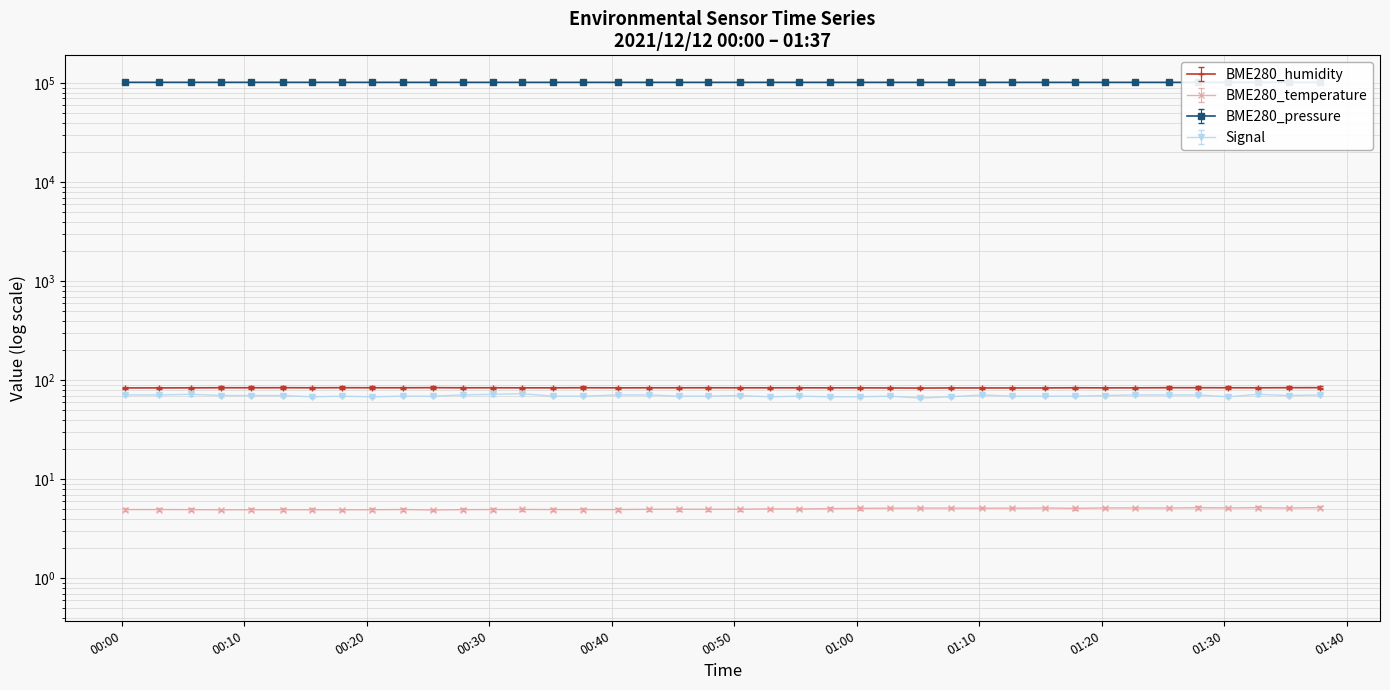

Reading left to right, extract all data points from this chart.

BME280_humidity: 2021/12/12 00:00:16=83.6	2021/12/12 00:03:01=83.7	2021/12/12 00:05:41=83.7	2021/12/12 00:08:07=83.9	2021/12/12 00:10:35=83.9	2021/12/12 00:13:08=83.9	2021/12/12 00:15:33=83.8	2021/12/12 00:18:00=84.0	2021/12/12 00:20:27=83.9	2021/12/12 00:22:59=83.8	2021/12/12 00:25:26=84.0	2021/12/12 00:27:51=83.8	2021/12/12 00:30:17=83.8	2021/12/12 00:32:42=83.7	2021/12/12 00:35:12=83.8	2021/12/12 00:37:38=83.9	2021/12/12 00:40:32=83.7	2021/12/12 00:43:01=83.8	2021/12/12 00:45:27=83.8	2021/12/12 00:47:53=83.9	2021/12/12 00:50:27=83.8	2021/12/12 00:52:53=83.8	2021/12/12 00:55:19=83.8	2021/12/12 00:57:50=83.7	2021/12/12 01:00:17=83.7	2021/12/12 01:02:43=83.5	2021/12/12 01:05:11=83.3	2021/12/12 01:07:40=83.5	2021/12/12 01:10:15=83.5	2021/12/12 01:12:40=83.5	2021/12/12 01:15:20=83.5	2021/12/12 01:17:49=83.8	2021/12/12 01:20:17=83.7	2021/12/12 01:22:43=83.7	2021/12/12 01:25:27=84.0	2021/12/12 01:27:53=83.9	2021/12/12 01:30:19=83.9	2021/12/12 01:32:47=83.8	2021/12/12 01:35:15=84.0	2021/12/12 01:37:50=84.1
BME280_temperature: 2021/12/12 00:00:16=4.9	2021/12/12 00:03:01=4.9	2021/12/12 00:05:41=4.9	2021/12/12 00:08:07=4.9	2021/12/12 00:10:35=4.9	2021/12/12 00:13:08=4.9	2021/12/12 00:15:33=4.9	2021/12/12 00:18:00=4.9	2021/12/12 00:20:27=4.9	2021/12/12 00:22:59=4.9	2021/12/12 00:25:26=4.9	2021/12/12 00:27:51=4.9	2021/12/12 00:30:17=4.9	2021/12/12 00:32:42=5.0	2021/12/12 00:35:12=4.9	2021/12/12 00:37:38=4.9	2021/12/12 00:40:32=4.9	2021/12/12 00:43:01=5.0	2021/12/12 00:45:27=5.0	2021/12/12 00:47:53=5.0	2021/12/12 00:50:27=5.0	2021/12/12 00:52:53=5.0	2021/12/12 00:55:19=5.0	2021/12/12 00:57:50=5.0	2021/12/12 01:00:17=5.1	2021/12/12 01:02:43=5.1	2021/12/12 01:05:11=5.1	2021/12/12 01:07:40=5.1	2021/12/12 01:10:15=5.1	2021/12/12 01:12:40=5.1	2021/12/12 01:15:20=5.1	2021/12/12 01:17:49=5.1	2021/12/12 01:20:17=5.1	2021/12/12 01:22:43=5.1	2021/12/12 01:25:27=5.1	2021/12/12 01:27:53=5.2	2021/12/12 01:30:19=5.1	2021/12/12 01:32:47=5.2	2021/12/12 01:35:15=5.1	2021/12/12 01:37:50=5.2
BME280_pressure: 2021/12/12 00:00:16=101986.9	2021/12/12 00:03:01=101992.1	2021/12/12 00:05:41=101990.3	2021/12/12 00:08:07=101987.7	2021/12/12 00:10:35=101983.3	2021/12/12 00:13:08=101972.9	2021/12/12 00:15:33=101972.9	2021/12/12 00:18:00=101965.9	2021/12/12 00:20:27=101949.4	2021/12/12 00:22:59=101955.5	2021/12/12 00:25:26=101952.9	2021/12/12 00:27:51=101940.7	2021/12/12 00:30:17=101942.5	2021/12/12 00:32:42=101946.8	2021/12/12 00:35:12=101945.1	2021/12/12 00:37:38=101934.6	2021/12/12 00:40:32=101934.6	2021/12/12 00:43:01=101929.4	2021/12/12 00:45:27=101931.2	2021/12/12 00:47:53=101929.4	2021/12/12 00:50:27=101925.9	2021/12/12 00:52:53=101930.3	2021/12/12 00:55:19=101930.3	2021/12/12 00:57:50=101932.9	2021/12/12 01:00:17=101932.1	2021/12/12 01:02:43=101939.9	2021/12/12 01:05:11=101931.2	2021/12/12 01:07:40=101931.2	2021/12/12 01:10:15=101935.6	2021/12/12 01:12:40=101926.9	2021/12/12 01:15:20=101923.4	2021/12/12 01:17:49=101923.4	2021/12/12 01:20:17=101925.2	2021/12/12 01:22:43=101925.2	2021/12/12 01:25:27=101923.4	2021/12/12 01:27:53=101921.7	2021/12/12 01:30:19=101924.3	2021/12/12 01:32:47=101926.9	2021/12/12 01:35:15=101928.6	2021/12/12 01:37:50=101929.5
Signal: 2021/12/12 00:00:16=71.0	2021/12/12 00:03:01=71.0	2021/12/12 00:05:41=72.0	2021/12/12 00:08:07=70.0	2021/12/12 00:10:35=70.0	2021/12/12 00:13:08=70.0	2021/12/12 00:15:33=68.0	2021/12/12 00:18:00=69.0	2021/12/12 00:20:27=68.0	2021/12/12 00:22:59=69.0	2021/12/12 00:25:26=69.0	2021/12/12 00:27:51=71.0	2021/12/12 00:30:17=72.0	2021/12/12 00:32:42=73.0	2021/12/12 00:35:12=69.0	2021/12/12 00:37:38=69.0	2021/12/12 00:40:32=71.0	2021/12/12 00:43:01=71.0	2021/12/12 00:45:27=69.0	2021/12/12 00:47:53=69.0	2021/12/12 00:50:27=70.0	2021/12/12 00:52:53=68.0	2021/12/12 00:55:19=69.0	2021/12/12 00:57:50=68.0	2021/12/12 01:00:17=68.0	2021/12/12 01:02:43=69.0	2021/12/12 01:05:11=66.0	2021/12/12 01:07:40=68.0	2021/12/12 01:10:15=71.0	2021/12/12 01:12:40=69.0	2021/12/12 01:15:20=69.0	2021/12/12 01:17:49=69.0	2021/12/12 01:20:17=70.0	2021/12/12 01:22:43=71.0	2021/12/12 01:25:27=71.0	2021/12/12 01:27:53=71.0	2021/12/12 01:30:19=68.0	2021/12/12 01:32:47=72.0	2021/12/12 01:35:15=70.0	2021/12/12 01:37:50=71.0